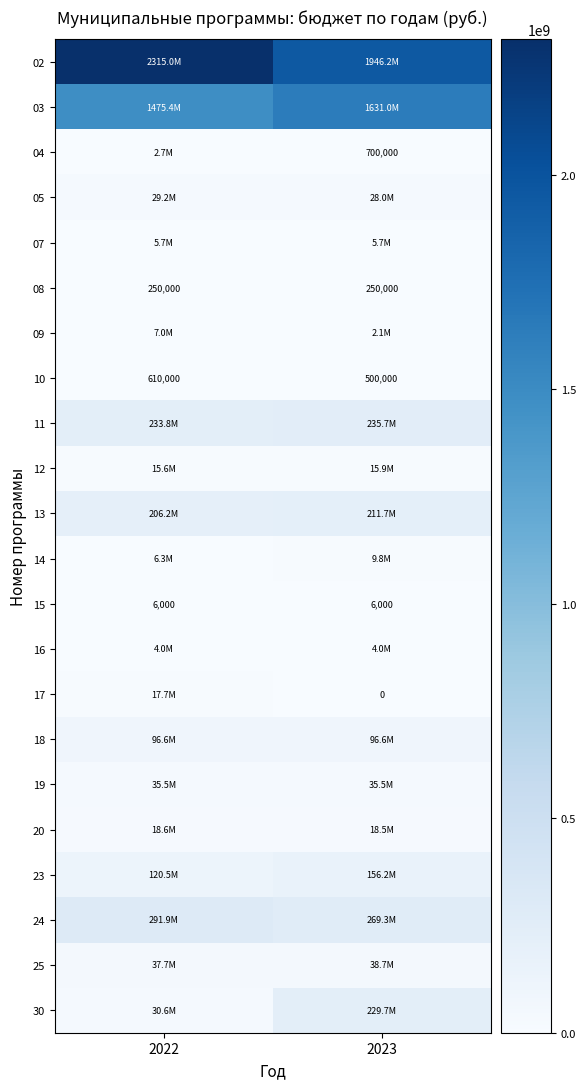

True or false: 04 has a value of 1154100.8 at 2023.

False